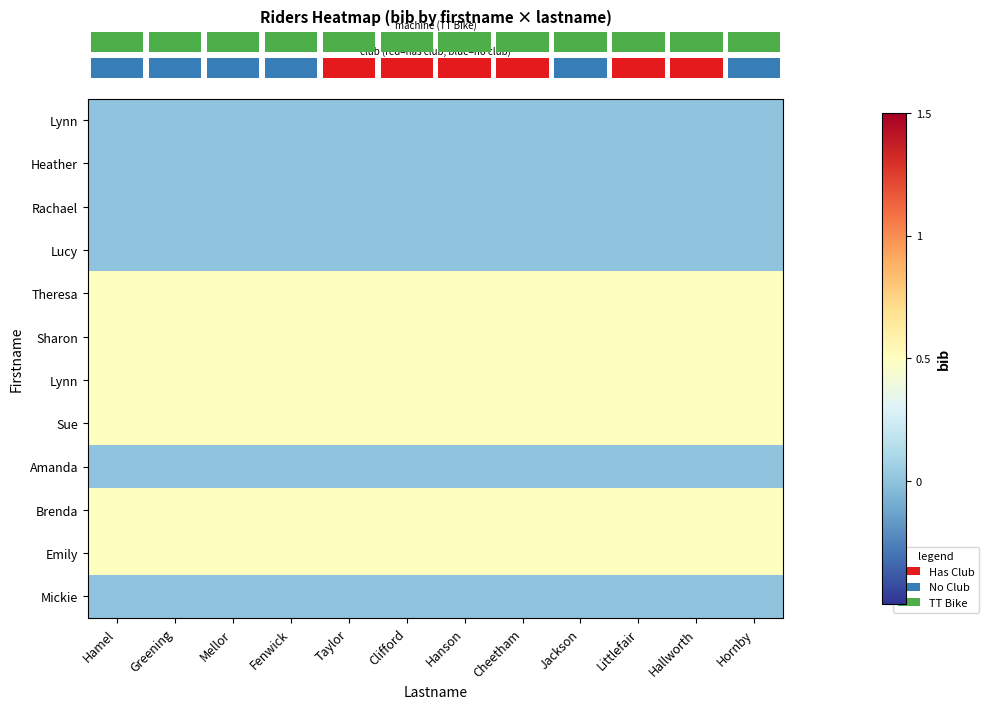

What is the total value across all series at Hanson?

3.0